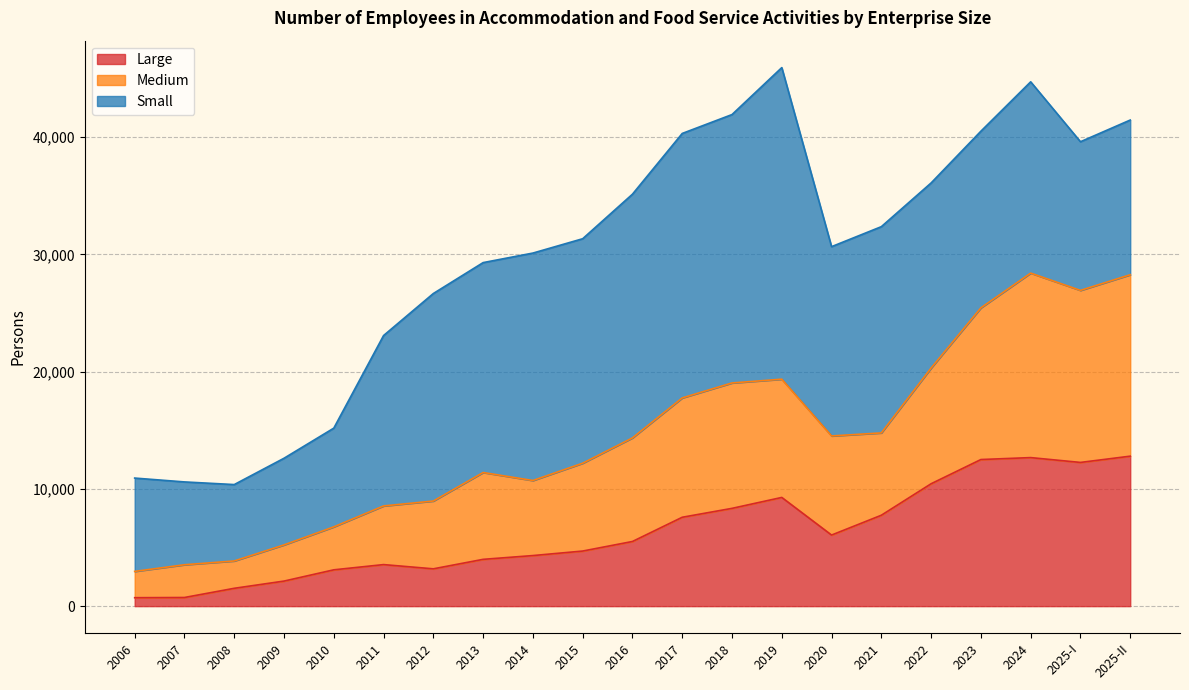

Which has a higher value, 2011 or 2025-II?

2025-II